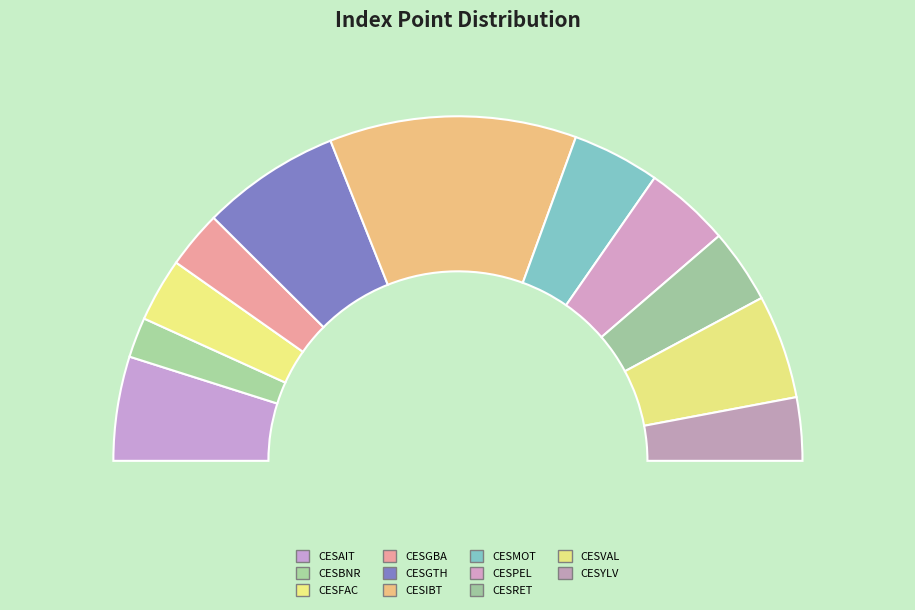

Rank the categories by value from lowest to highest.

CESBNR, CESGBA, CESYLV, CESFAC, CESRET, CESPEL, CESMOT, CESVAL, CESAIT, CESGTH, CESIBT